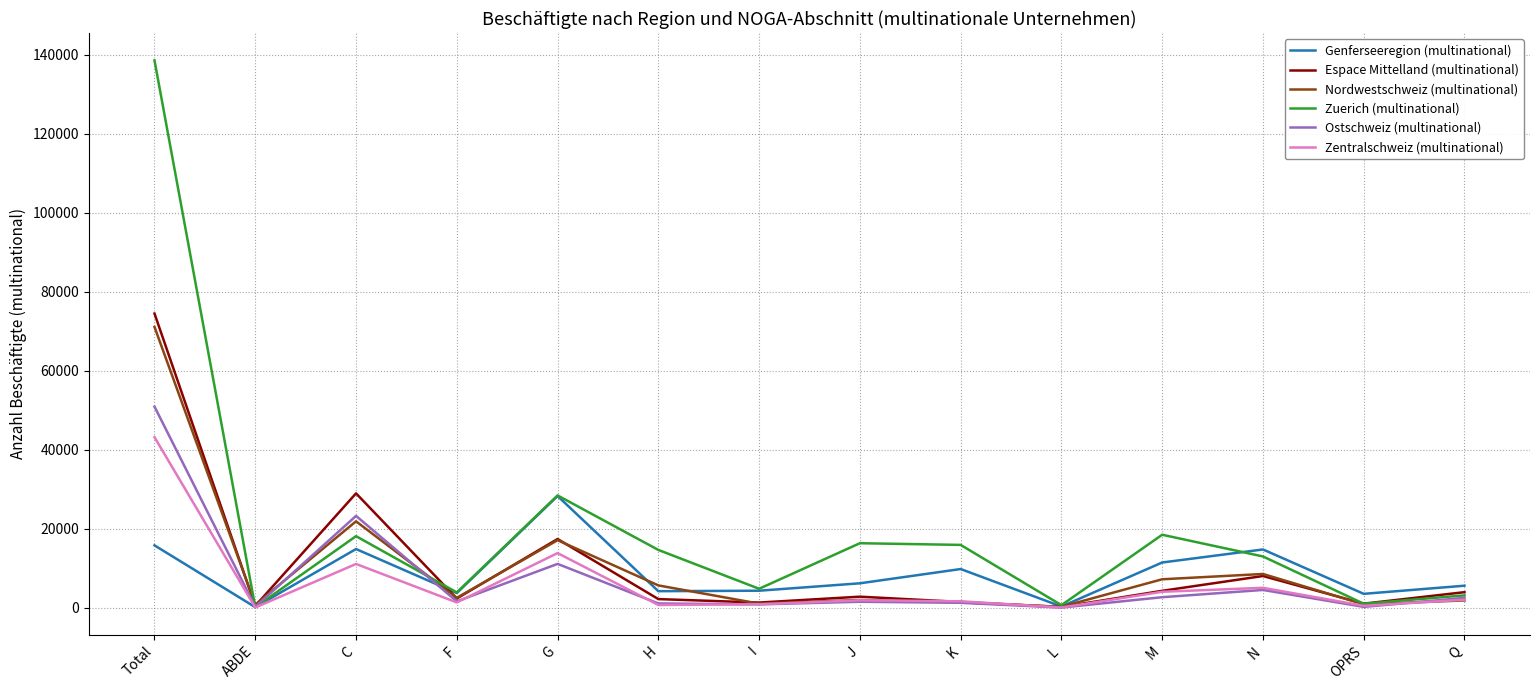

Which series has the widest spread of values?

Zuerich (multinational)